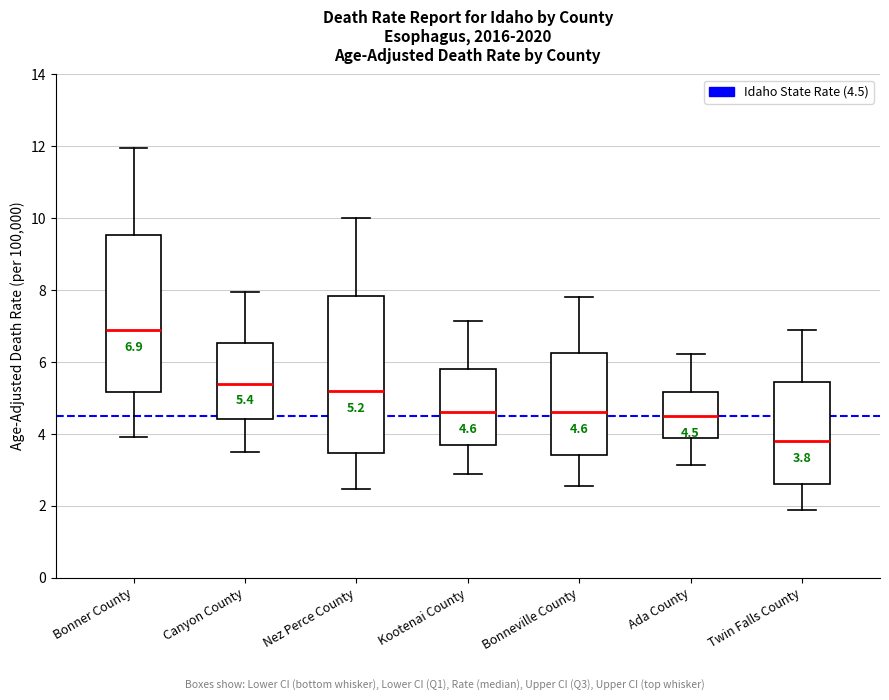

Which box has the lowest median line?

Twin Falls County